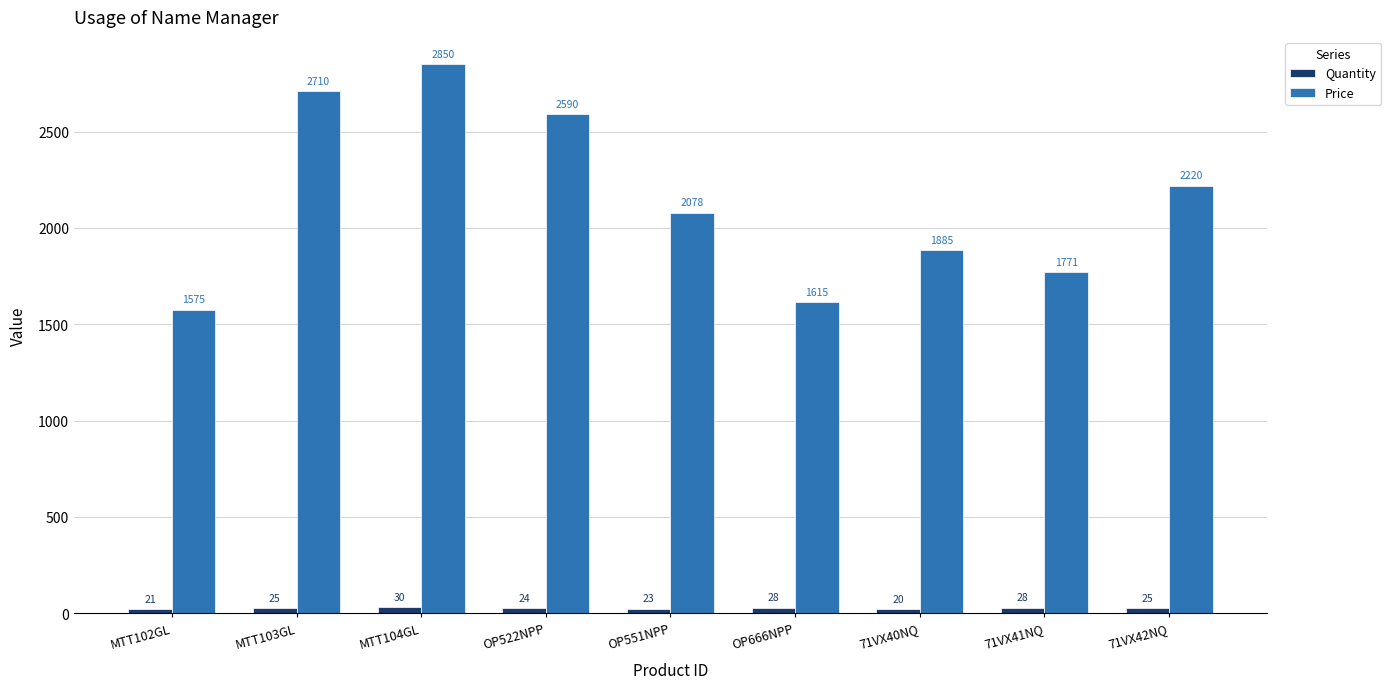

Rank the categories by Price value from lowest to highest.

MTT102GL, OP666NPP, 71VX41NQ, 71VX40NQ, OP551NPP, 71VX42NQ, OP522NPP, MTT103GL, MTT104GL